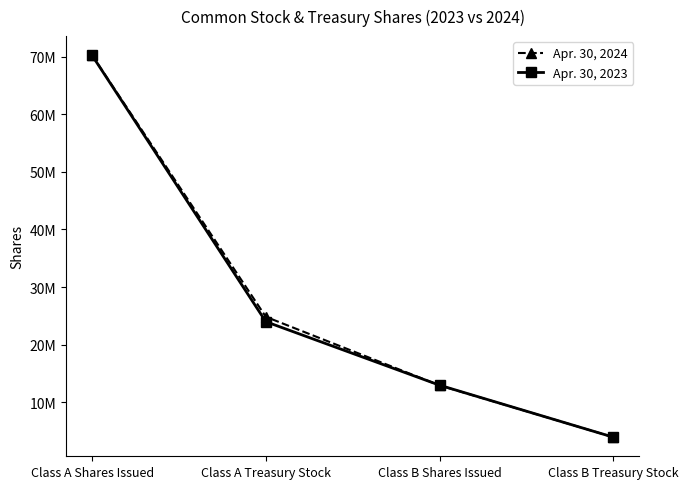

Reading right to left, list all the values displayed in this chart.

Apr. 30, 2024: 3928000	12923000	24828000	70259000
Apr. 30, 2023: 3925000	12951000	23983000	70231000